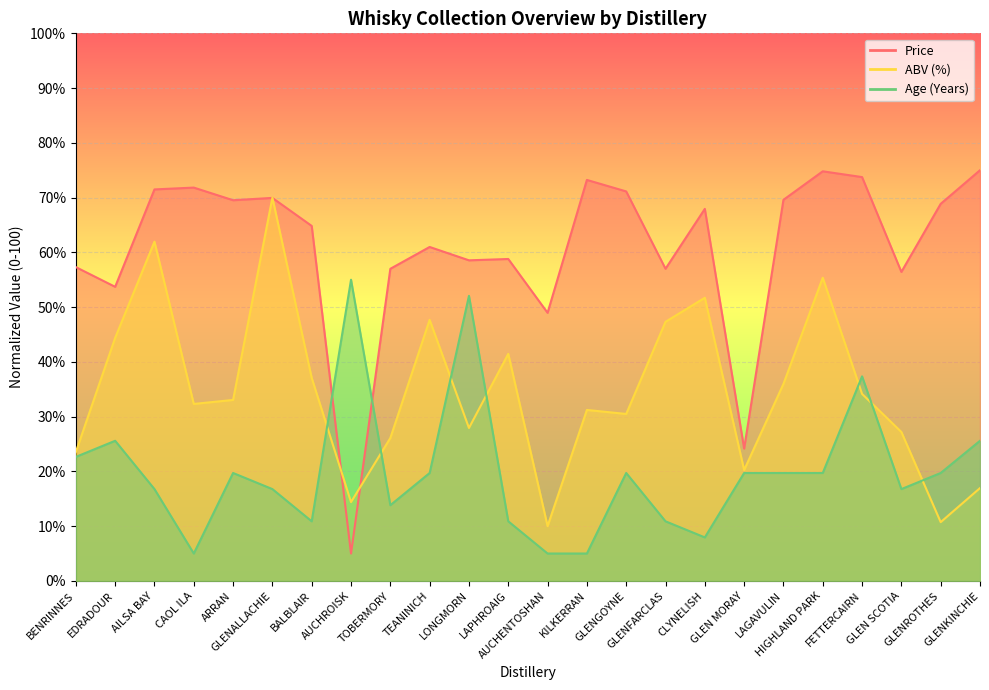

What is the label of the 8th point from the left?

AUCHROISK